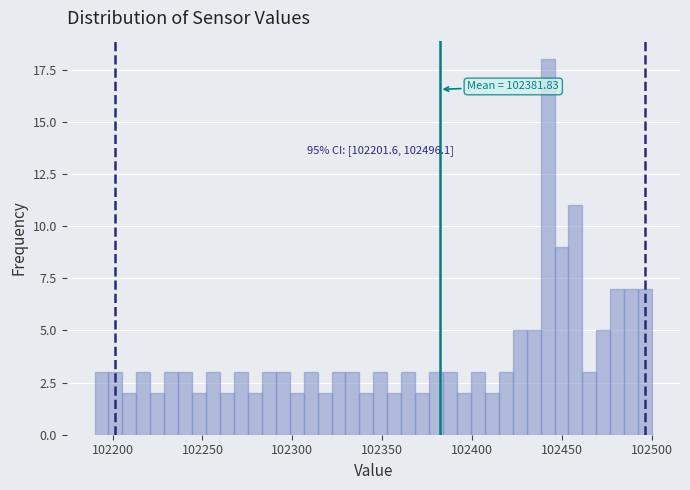

Read against the x-axis, roughly where is the centre of the tallest bar?

102440